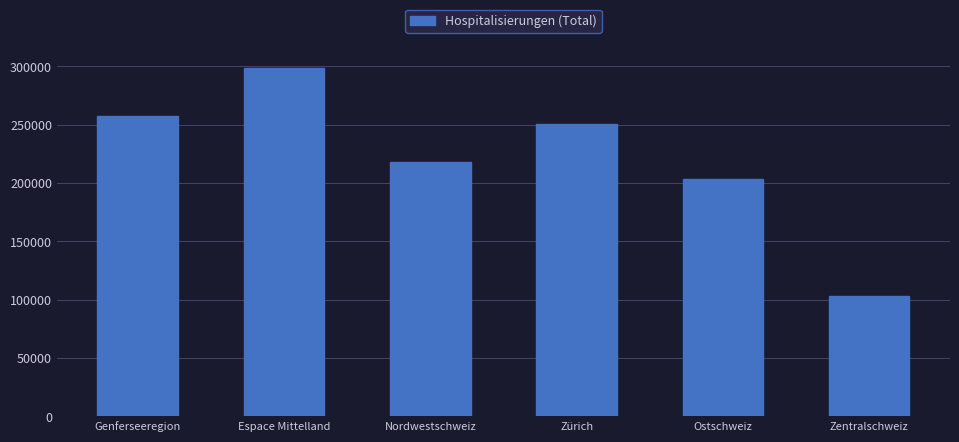

At which label does the data first exceed 250594?

Genferseeregion